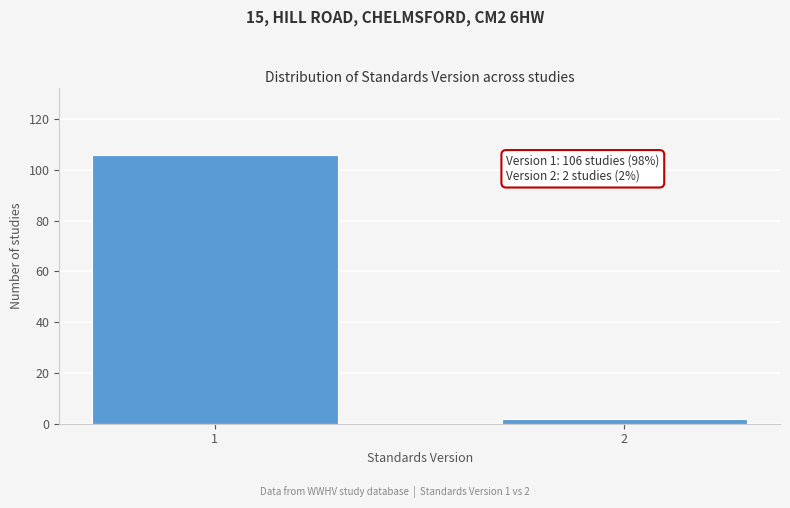

Reading right to left, list all the values displayed in this chart.

2=2	1=106